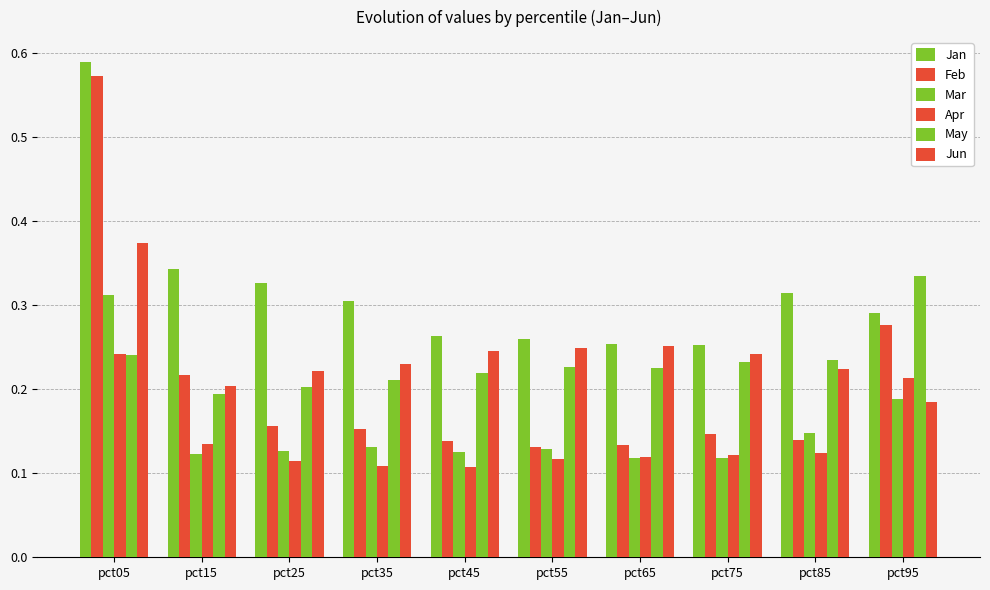

Which series has the largest total across all categories?

Jan